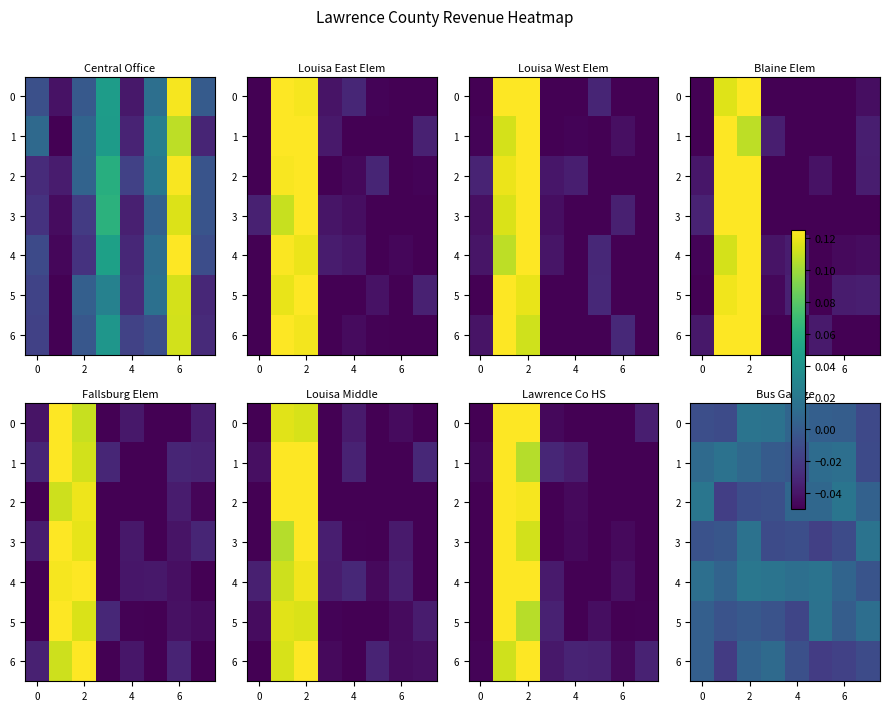

The row_3 series shows 0.0 at 7. True or false?

True